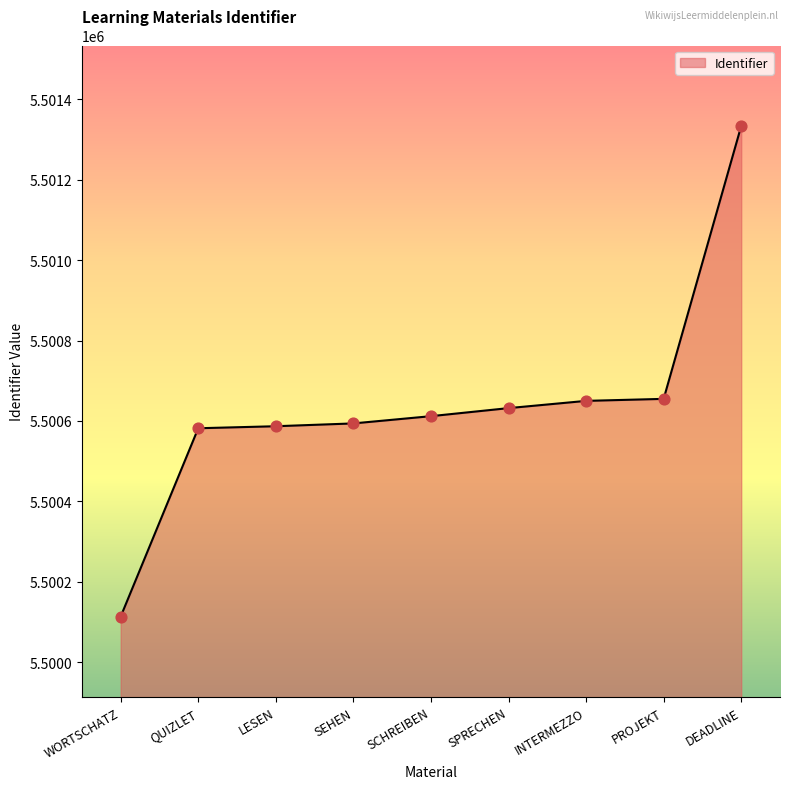

Between PROJEKT and WORTSCHATZ, which is larger?

PROJEKT